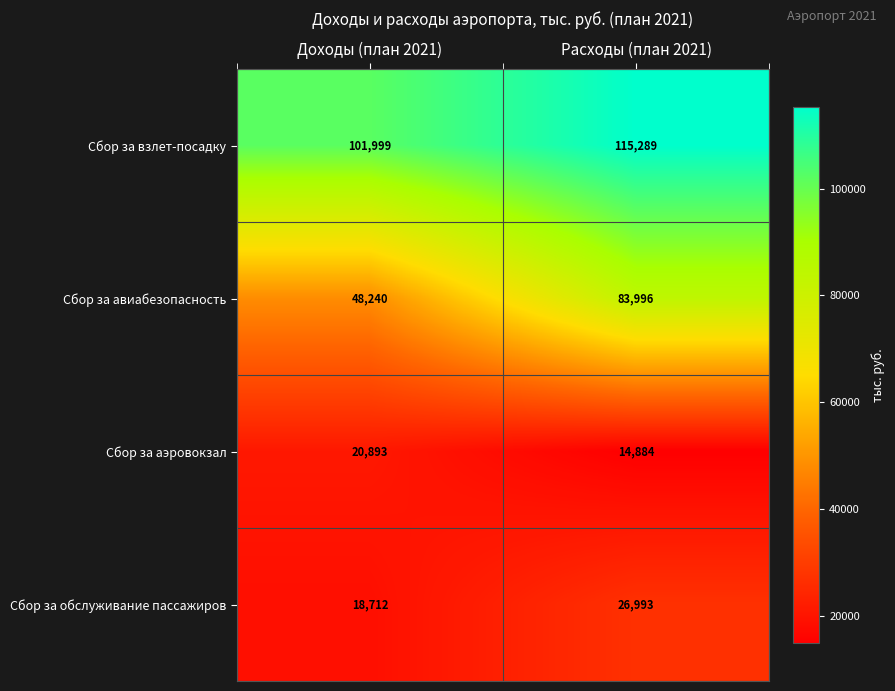

What is the total value across all series at Доходы (план 2021)?

189844